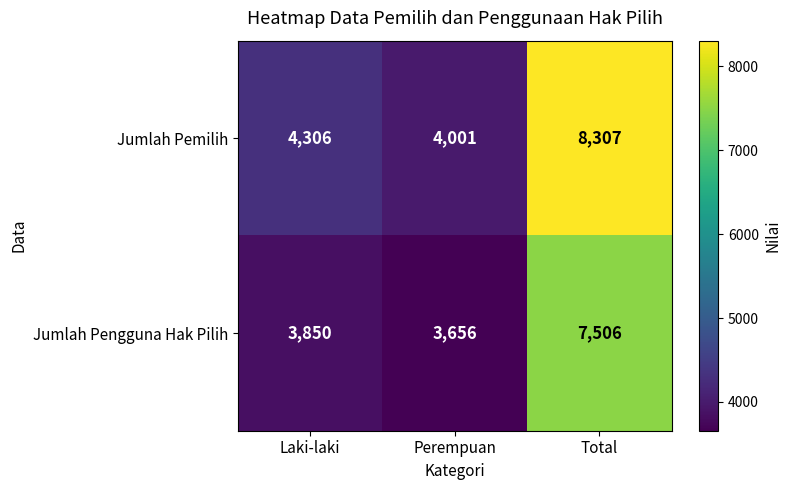

Which series has the widest spread of values?

Jumlah Pemilih